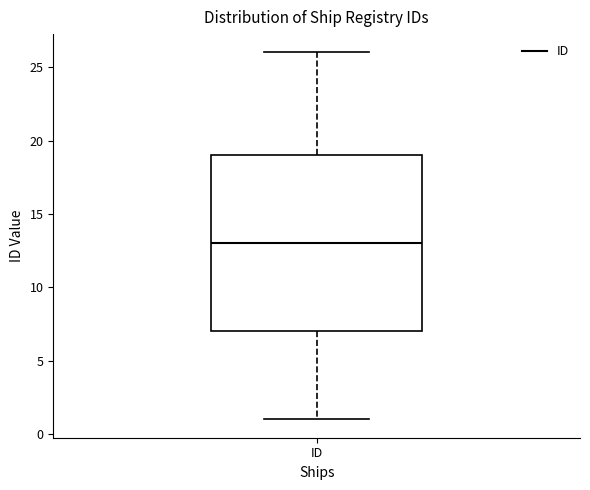

Transcribe this box plot: give where the median line is, the range the box spans, and where the two whiskers end, as read against the y-axis. The values are not printed on the chart, so give them approximately, as read against the axis.

median 13, box 7 to 19, whiskers 1 to 26